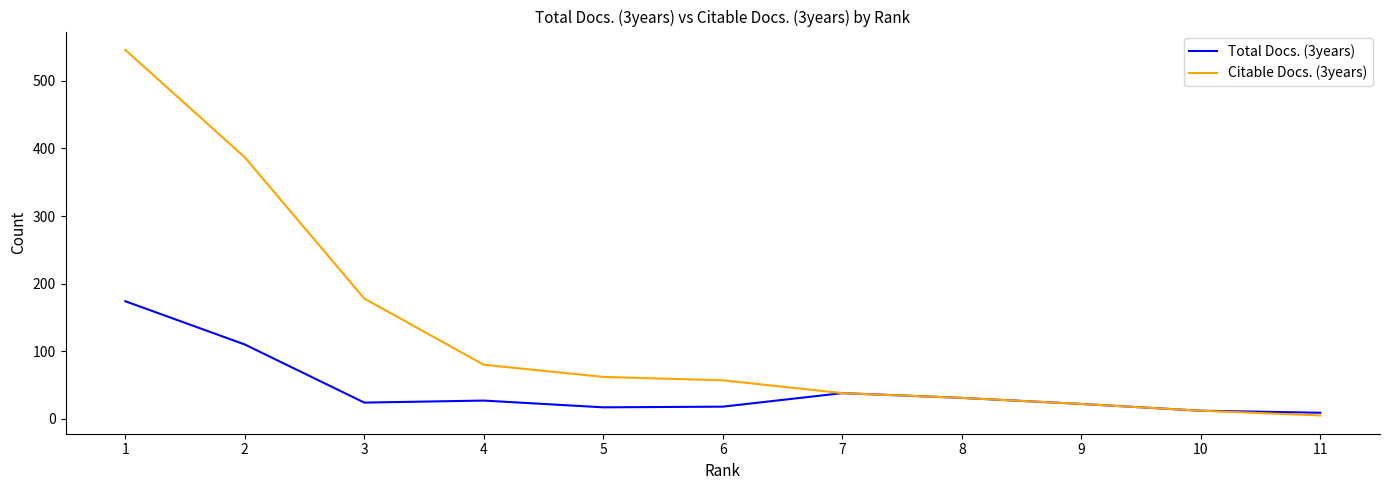

What is the total value across all series at 10?

24